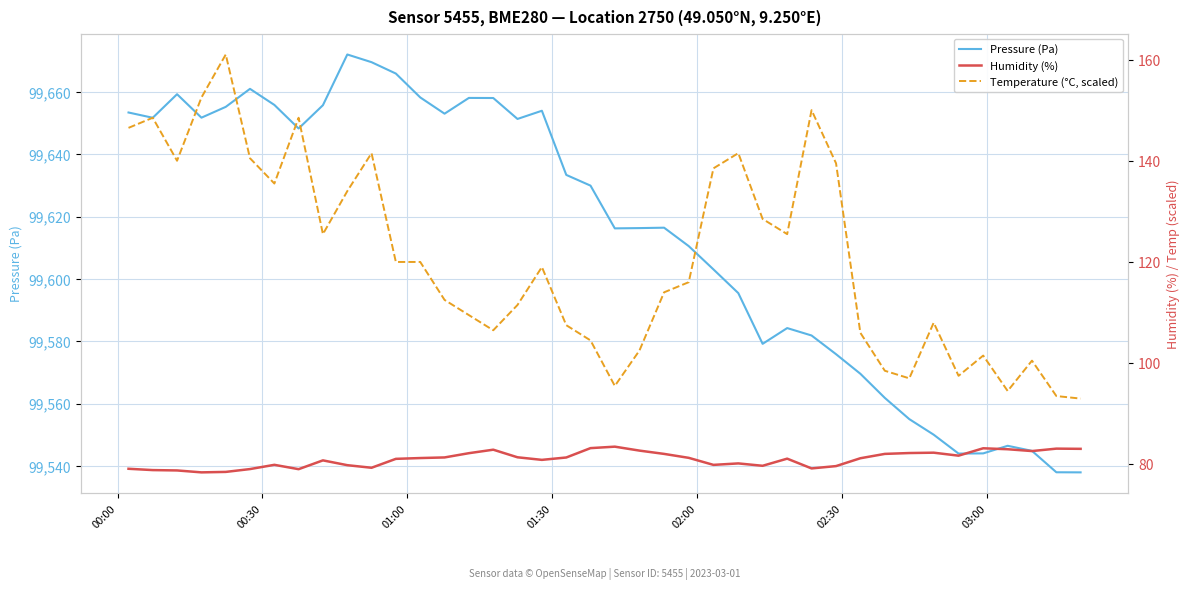

What are all the series names shown in the legend?

Pressure (Pa), Humidity (%), Temperature (°C, scaled)